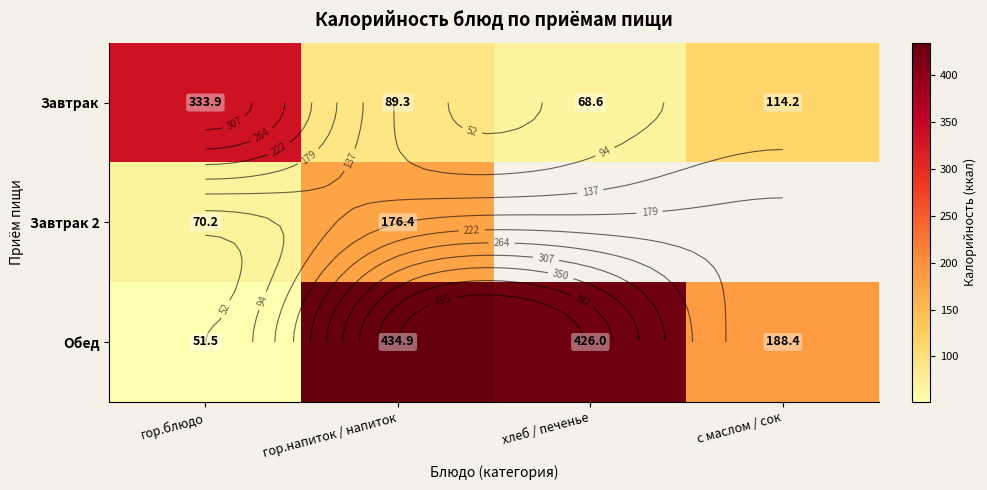

What is the sum of all Обед values?

1100.8